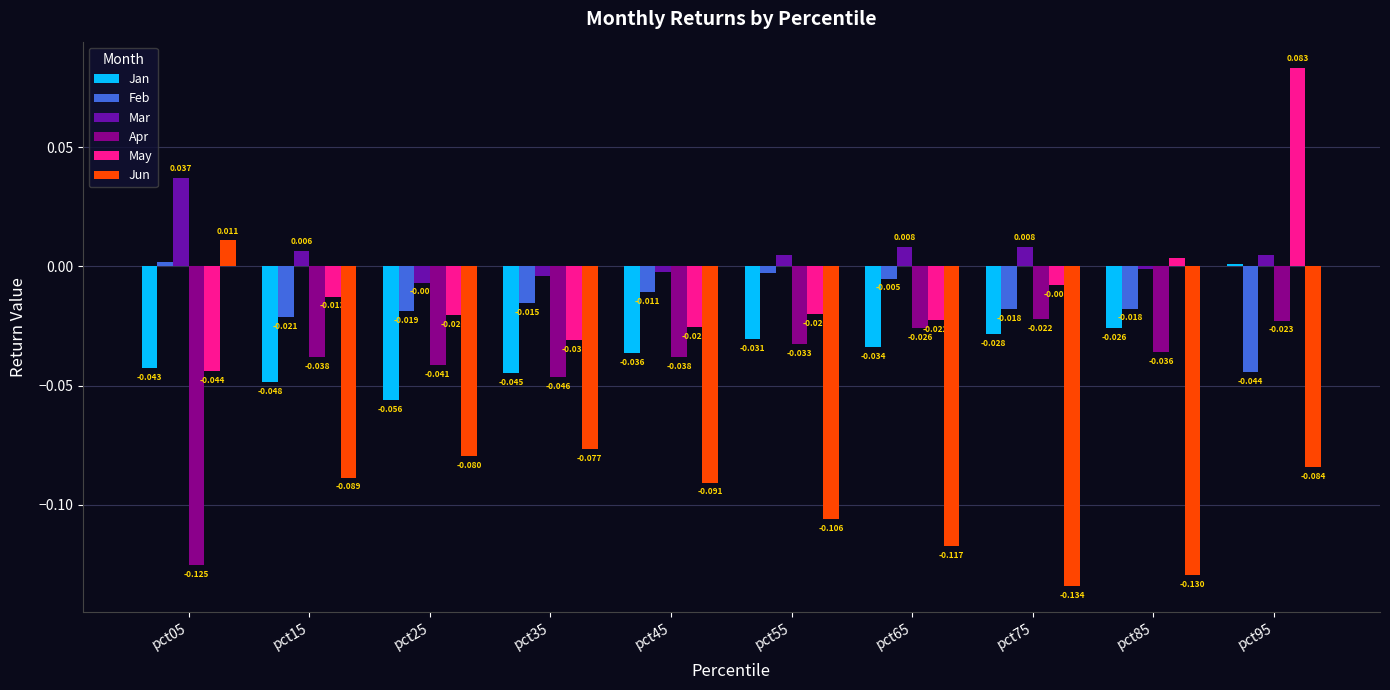

Is the value of Feb at pct85 greater than the value of May at pct65?

Yes